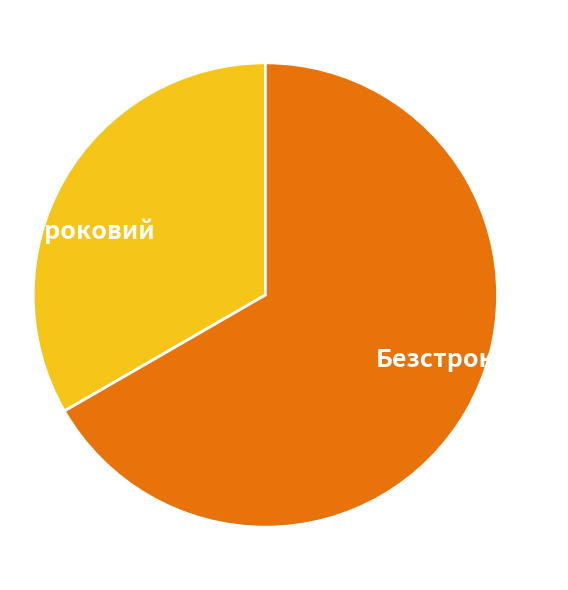

What is the largest slice in the pie chart?

Безстроковий